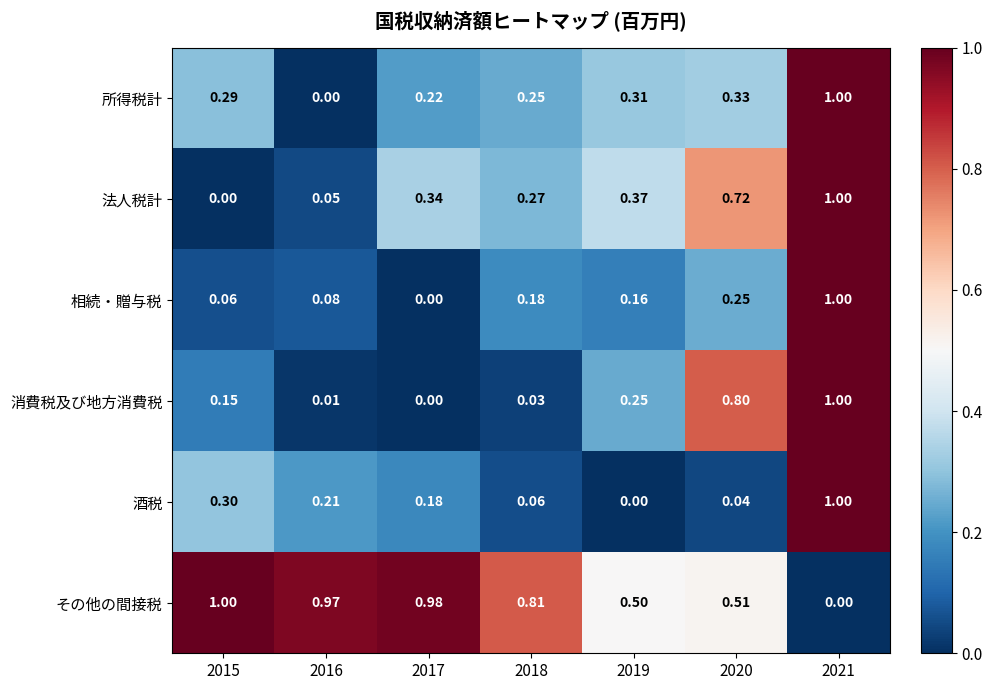

Is the value of 所得税計 at 2021 greater than the value of 法人税計 at 2015?

Yes